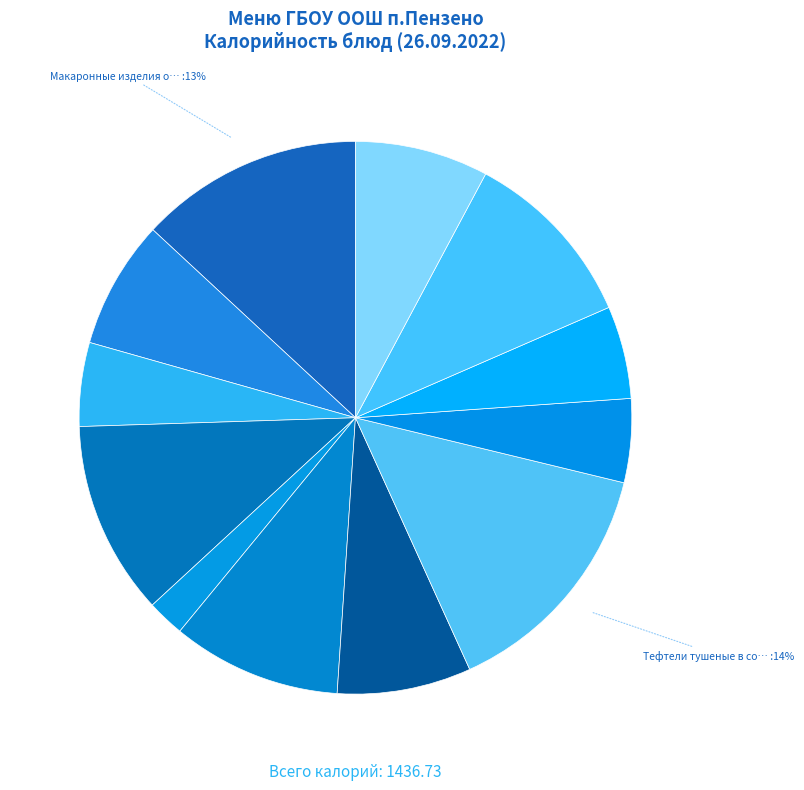

Count the number of slices in the pie.

12